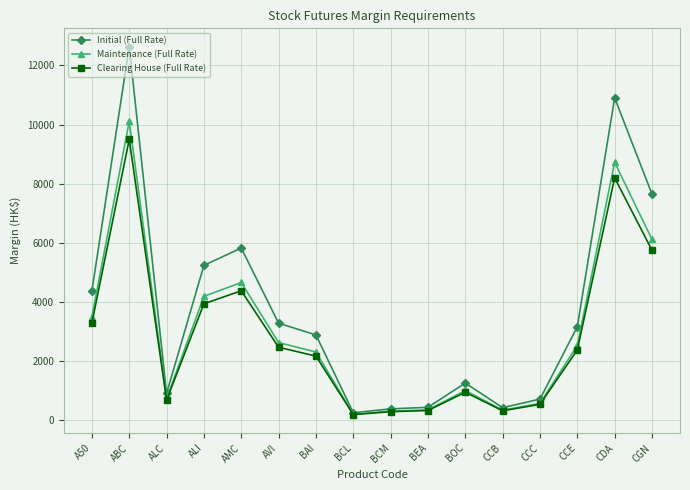

What is the smallest value displayed?

192